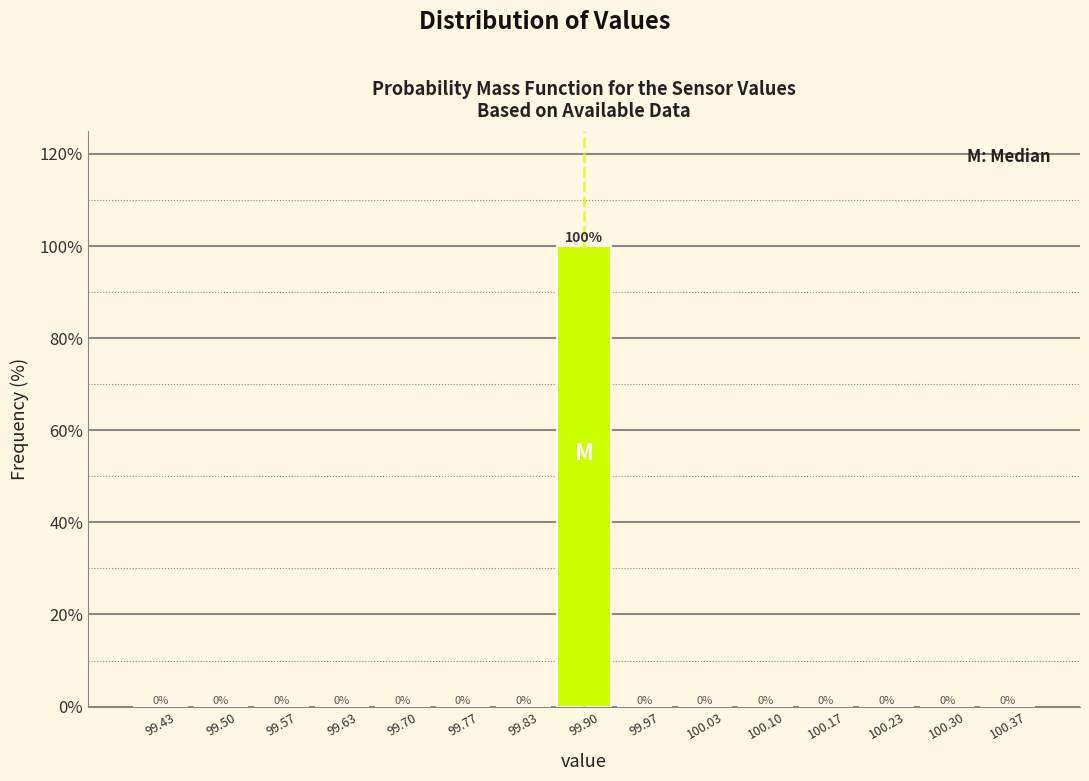

Which range on the x-axis has the tallest bar?

99.87 to 99.93